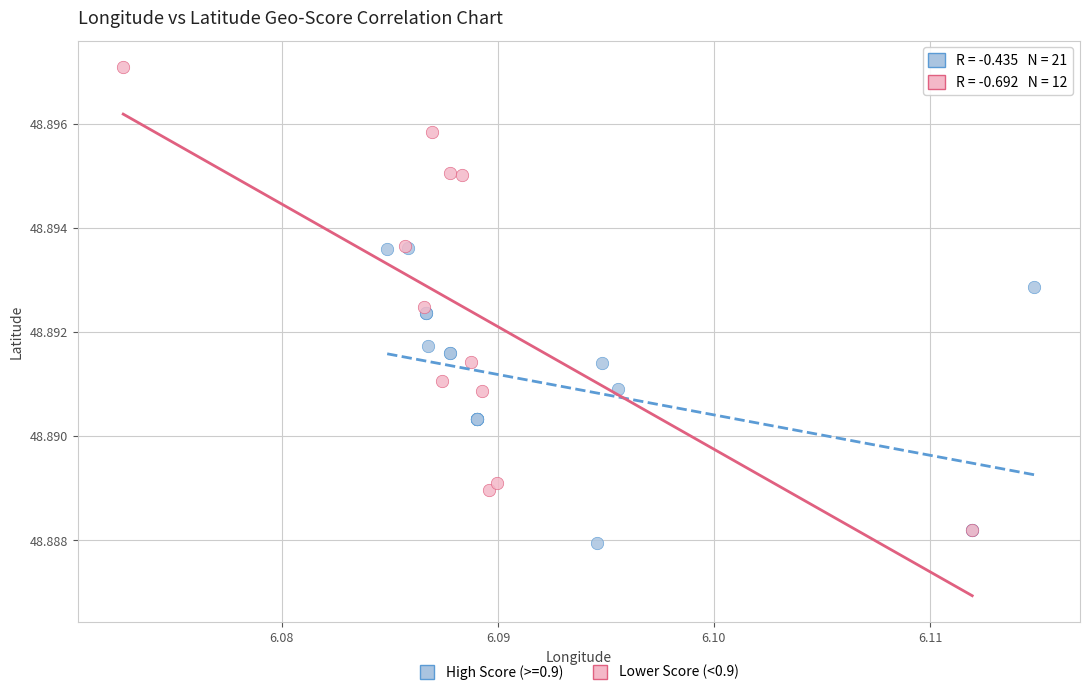

Which series contains the highest Y value?

Lower Score (<0.9)